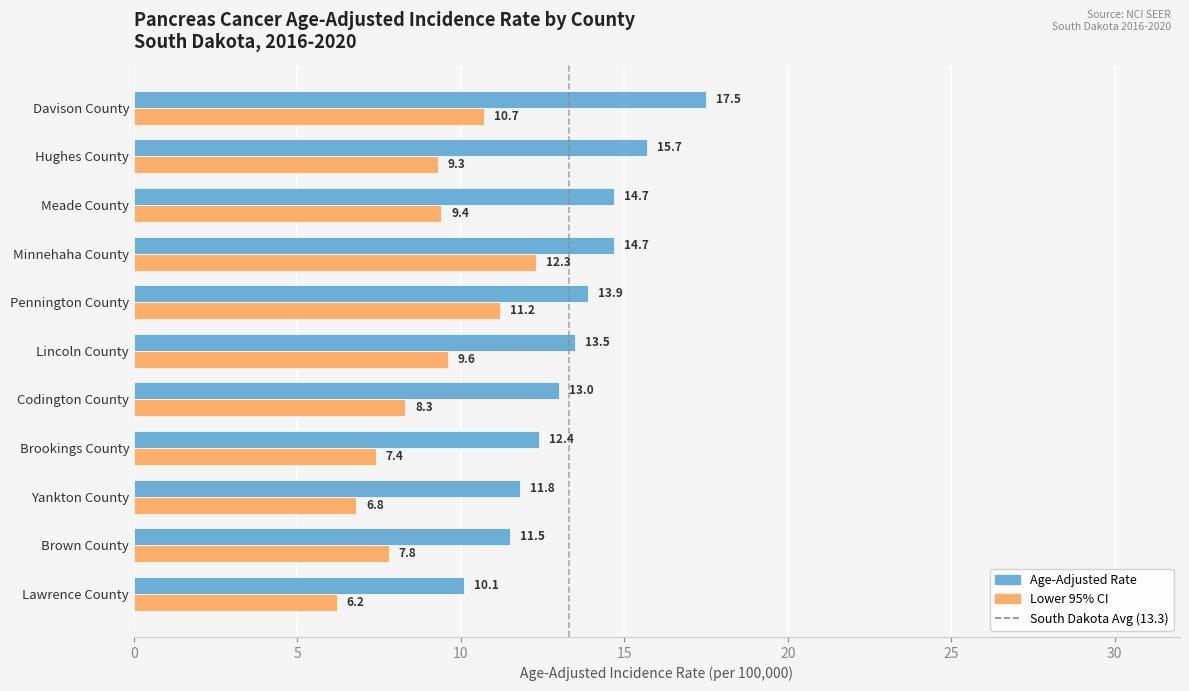

What is the difference between the highest and lowest values at Lincoln County?

3.9